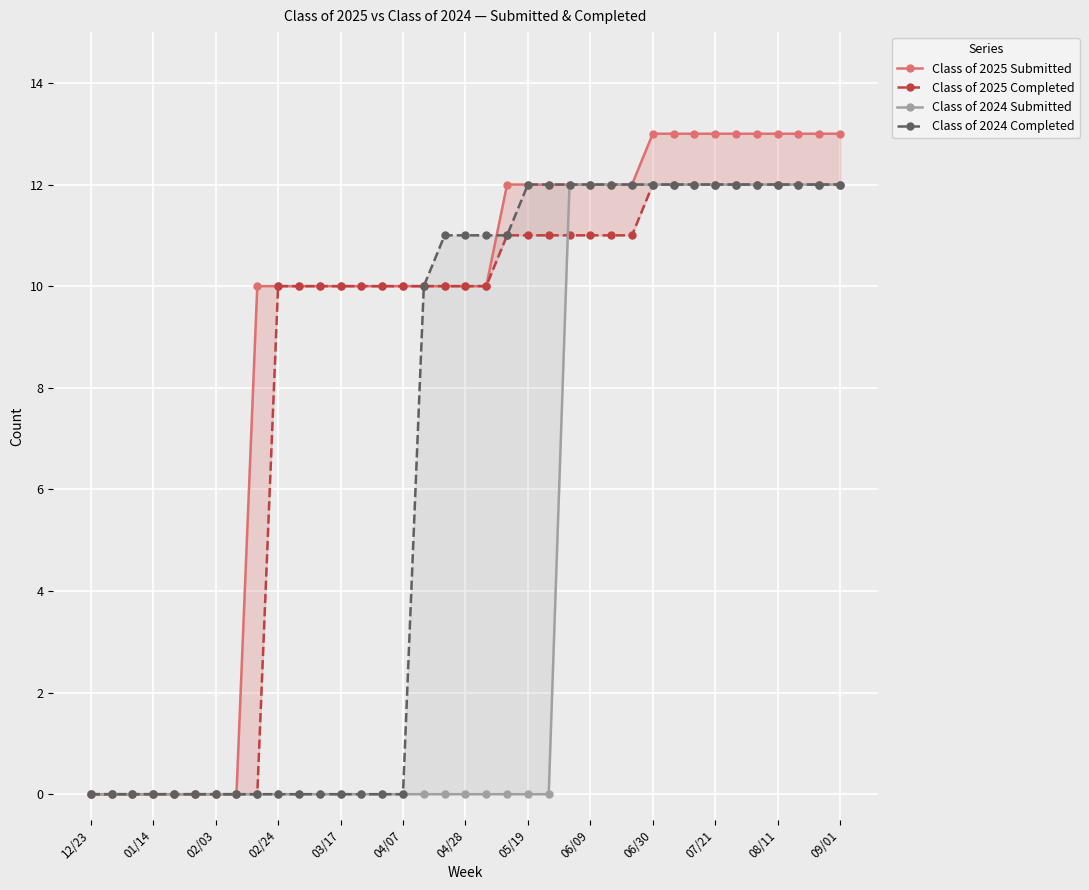

How many values in the Class of 2024 Completed series are below 11?

17